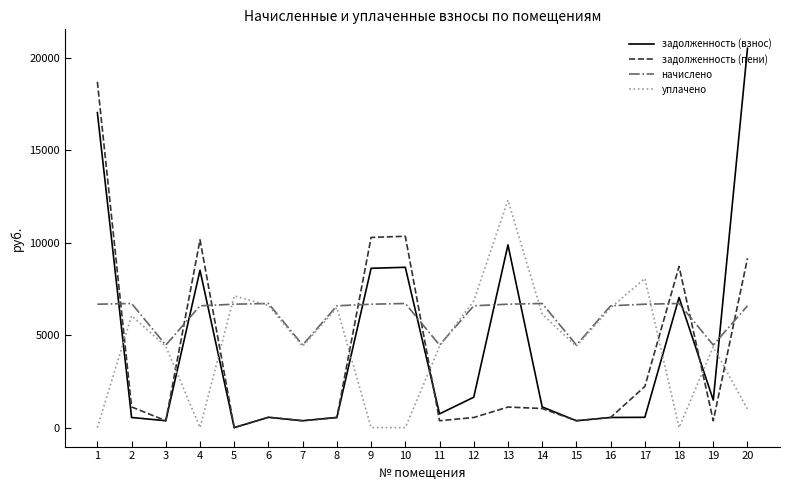

List the series in order of their peak value, lowest first.

начислено, уплачено, задолженность (пени), задолженность (взнос)